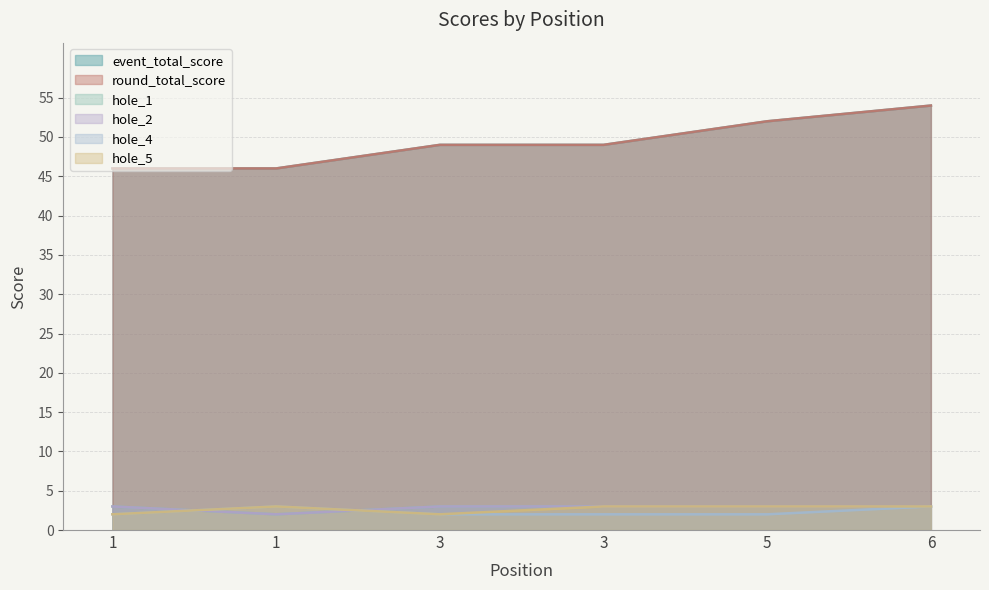

At 3, list the series in order from smallest to largest.

hole_4, hole_5, hole_1, hole_2, event_total_score, round_total_score